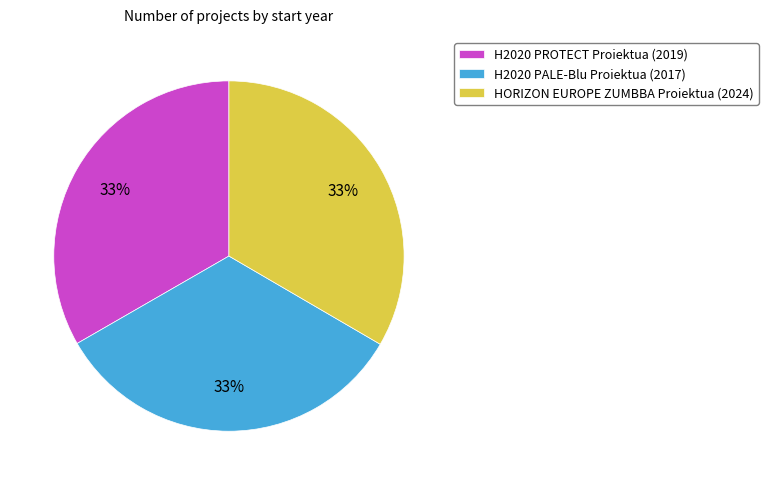

To the nearest percent, what is the combined percentage of H2020 PALE-Blu Proiektua (2017) and HORIZON EUROPE ZUMBBA Proiektua (2024)?

67%